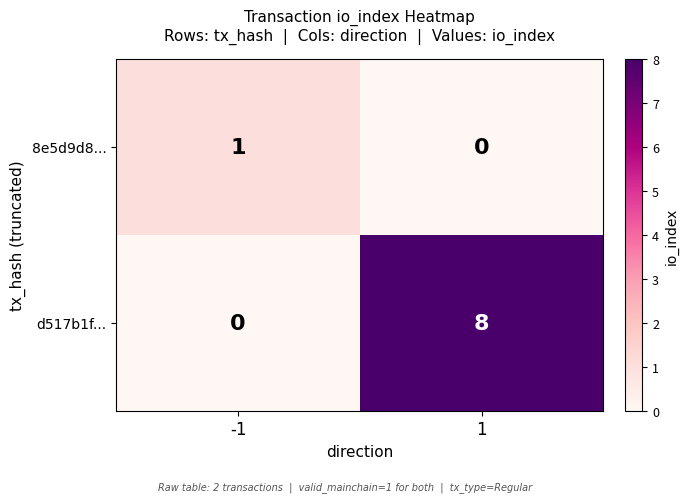

Which series has the largest range (max minus min)?

d517b1f...